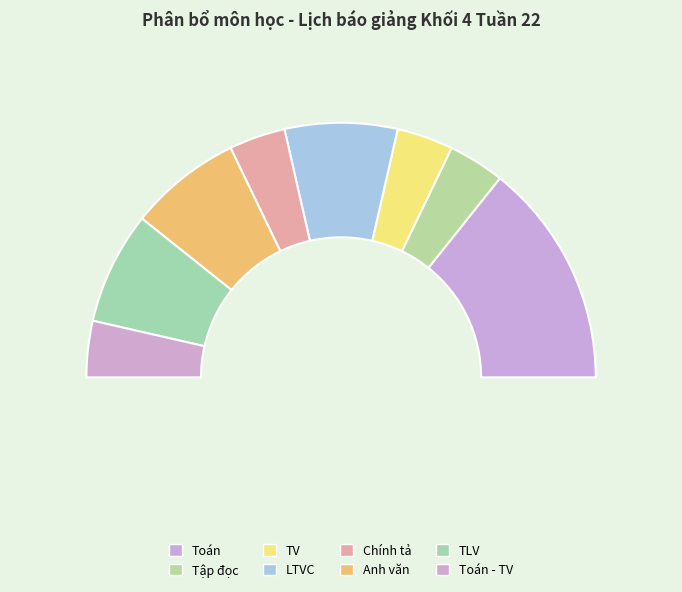

Is there a majority slice in this chart?

No